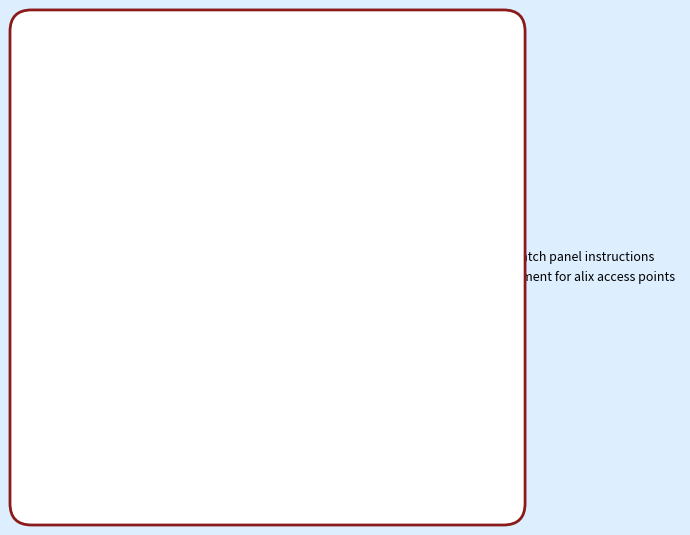

Which slice represents more than half of the pie?

fai deployment for alix access points